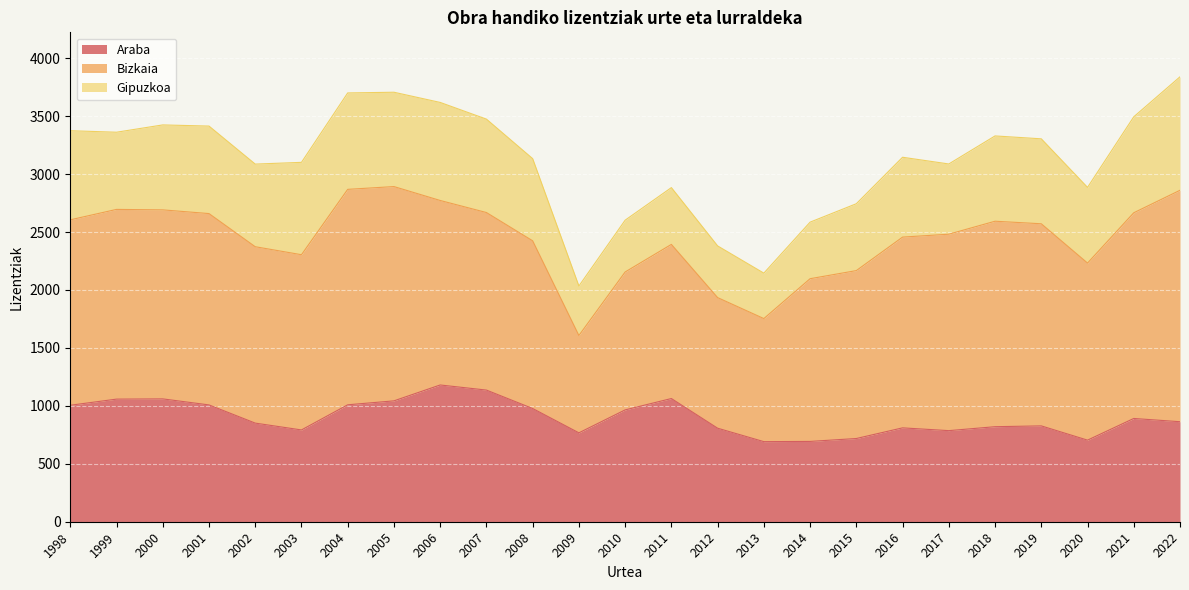

What is the value of the Gipuzkoa point at the 11th from the left?

709